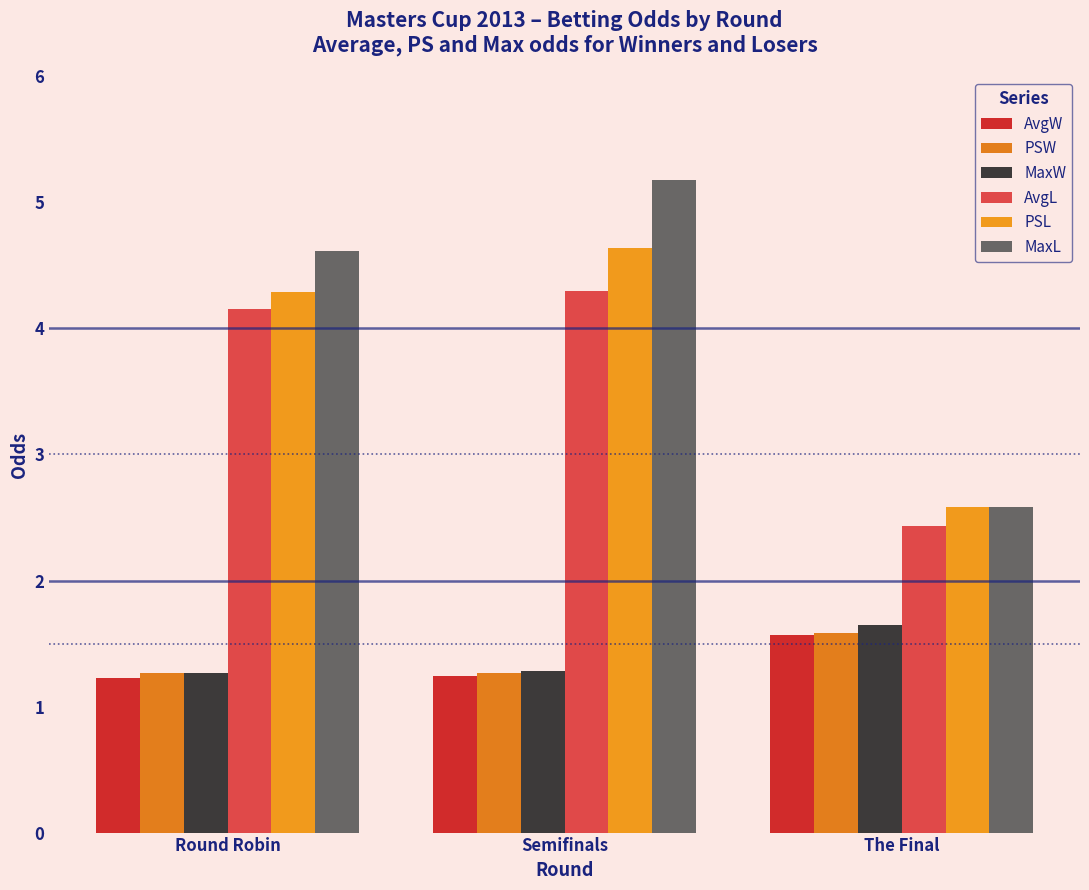

Which category has the highest value in the AvgL series?

Semifinals